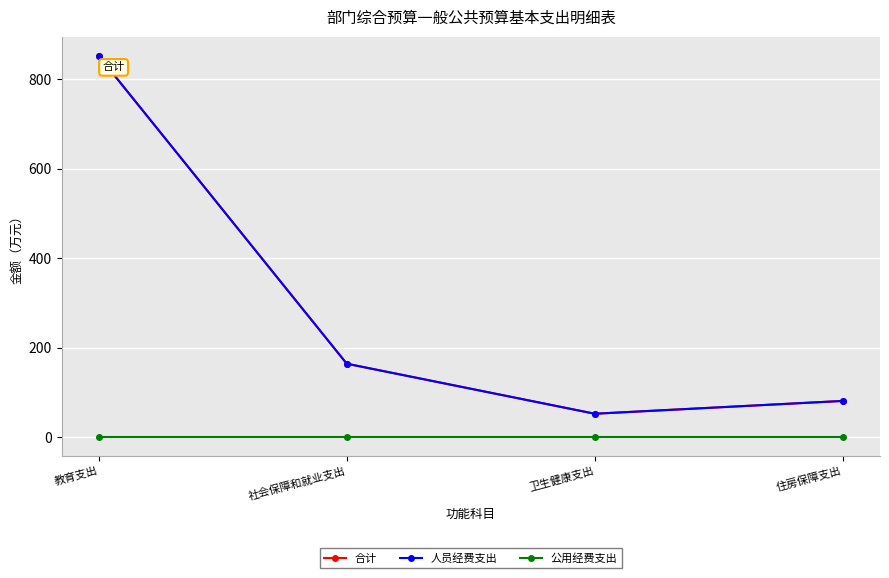

True or false: 人员经费支出 has a value of 852.4 at 教育支出.

True